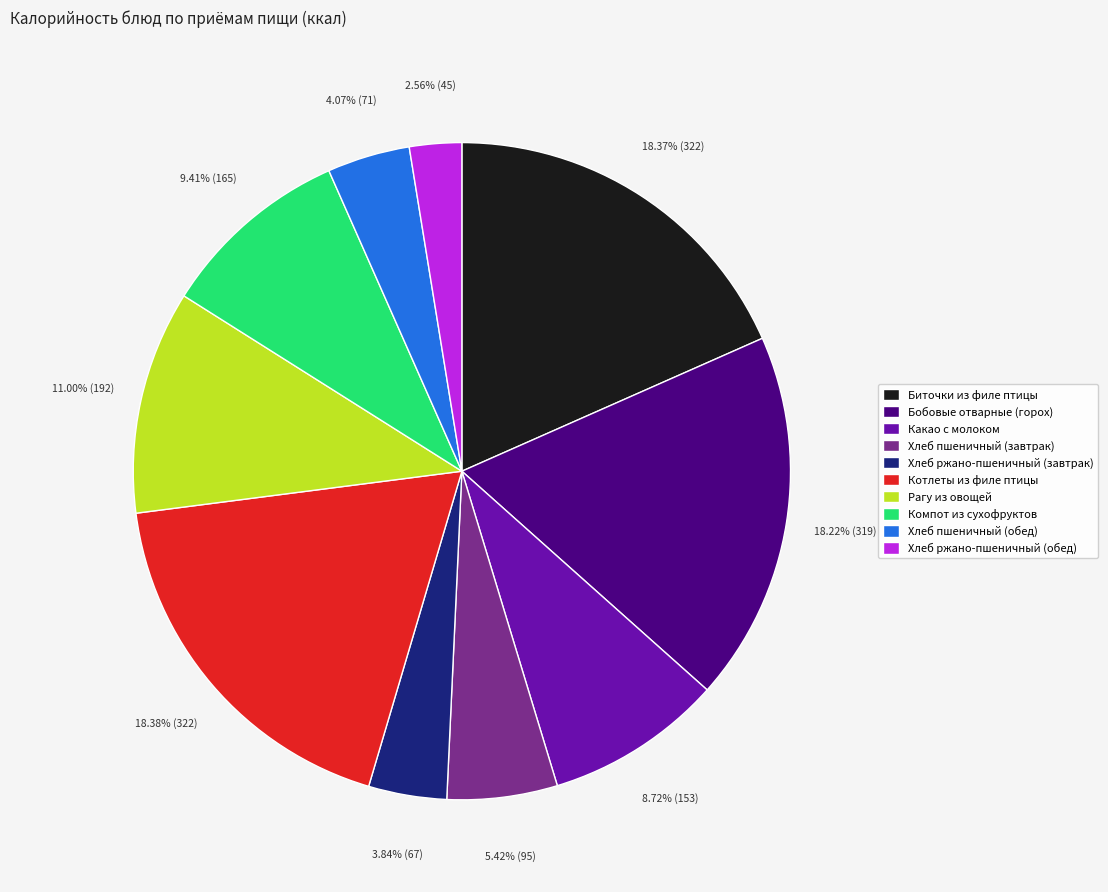

To the nearest percent, what is the difference between the Компот из сухофруктов and Хлеб пшеничный (обед) slice percentages?

5%